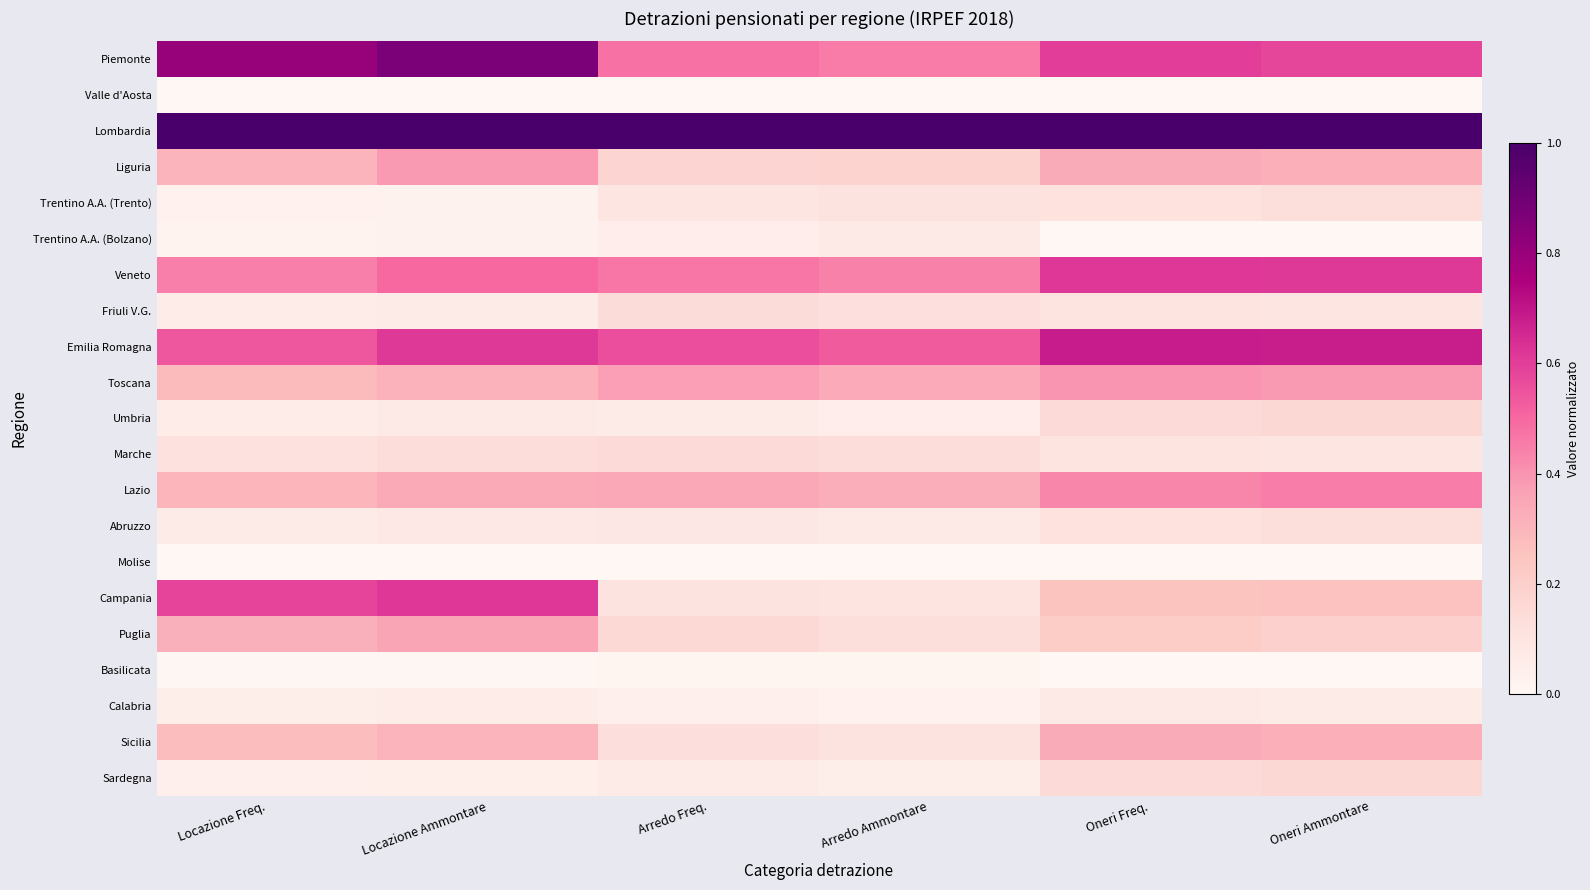

What is the difference between the highest and lowest values at Locazione Ammontare?

1.0